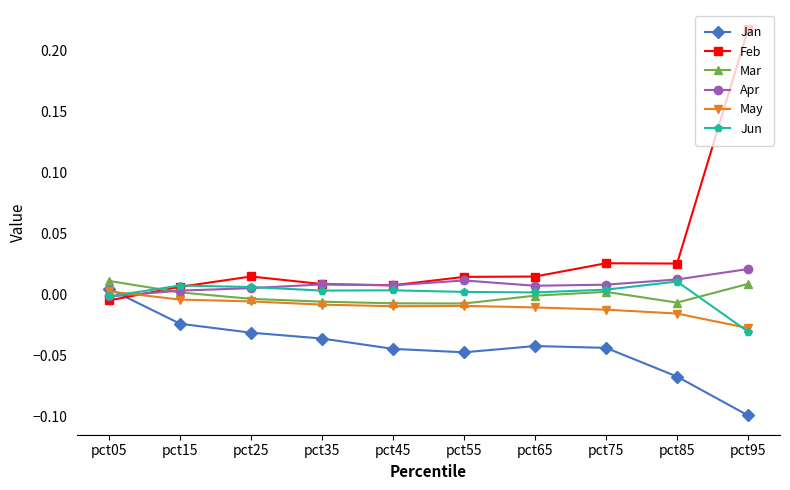

How many times do Jan and Feb cross each other?

1